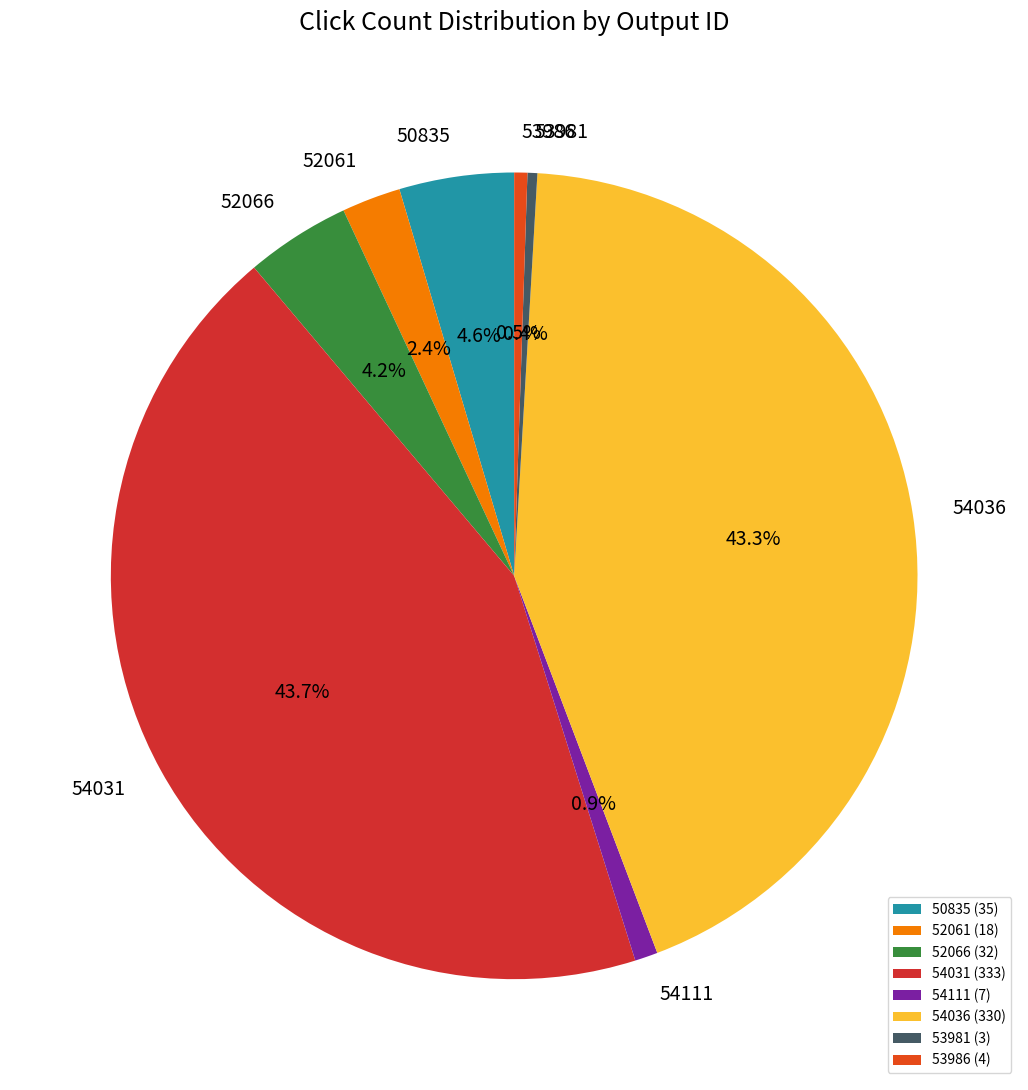

The 52066 slice represents 4% of the pie. True or false?

True